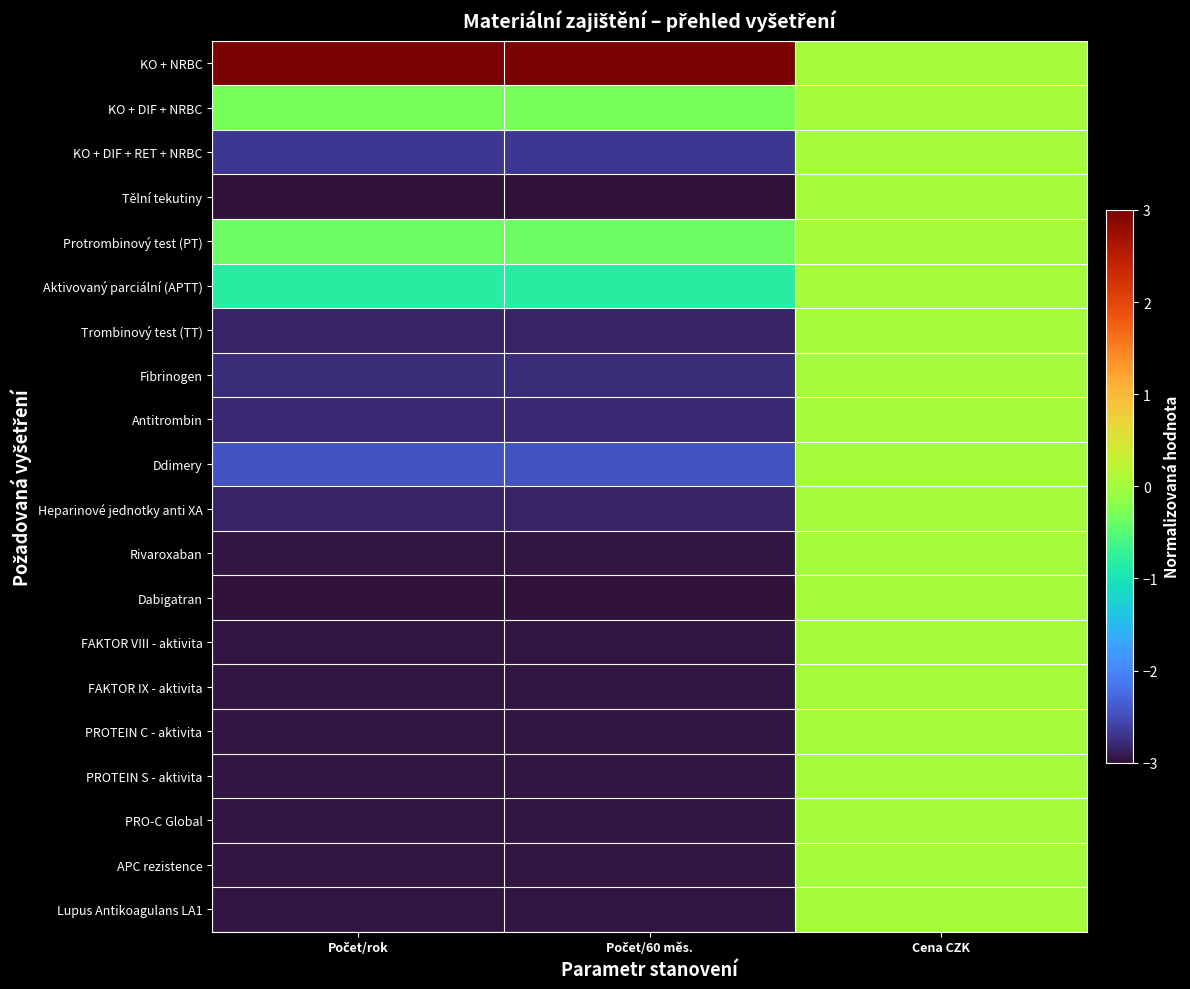

Reading left to right, transcribe all the data shown in this chart.

KO + NRBC: Počet/rok=3.0	Počet/60 měs.=3.0	Cena CZK=0.0
KO + DIF + NRBC: Počet/rok=-0.3	Počet/60 měs.=-0.3	Cena CZK=0.0
KO + DIF + RET + NRBC: Počet/rok=-2.7	Počet/60 měs.=-2.7	Cena CZK=0.0
Tělní tekutiny: Počet/rok=-3.0	Počet/60 měs.=-3.0	Cena CZK=0.0
Protrombinový test (PT): Počet/rok=-0.4	Počet/60 měs.=-0.4	Cena CZK=0.0
Aktivovaný parciální (APTT): Počet/rok=-0.8	Počet/60 měs.=-0.8	Cena CZK=0.0
Trombinový test (TT): Počet/rok=-2.9	Počet/60 měs.=-2.9	Cena CZK=0.0
Fibrinogen: Počet/rok=-2.8	Počet/60 měs.=-2.8	Cena CZK=0.0
Antitrombin: Počet/rok=-2.8	Počet/60 měs.=-2.8	Cena CZK=0.0
Ddimery: Počet/rok=-2.4	Počet/60 měs.=-2.4	Cena CZK=0.0
Heparinové jednotky anti XA: Počet/rok=-2.8	Počet/60 měs.=-2.8	Cena CZK=0.0
Rivaroxaban: Počet/rok=-3.0	Počet/60 měs.=-3.0	Cena CZK=0.0
Dabigatran: Počet/rok=-3.0	Počet/60 měs.=-3.0	Cena CZK=0.0
FAKTOR VIII - aktivita: Počet/rok=-3.0	Počet/60 měs.=-3.0	Cena CZK=0.0
FAKTOR IX - aktivita: Počet/rok=-3.0	Počet/60 měs.=-3.0	Cena CZK=0.0
PROTEIN C - aktivita: Počet/rok=-3.0	Počet/60 měs.=-3.0	Cena CZK=0.0
PROTEIN S - aktivita: Počet/rok=-3.0	Počet/60 měs.=-3.0	Cena CZK=0.0
PRO-C Global: Počet/rok=-3.0	Počet/60 měs.=-3.0	Cena CZK=0.0
APC rezistence: Počet/rok=-3.0	Počet/60 měs.=-3.0	Cena CZK=0.0
Lupus Antikoagulans LA1: Počet/rok=-3.0	Počet/60 měs.=-3.0	Cena CZK=0.0